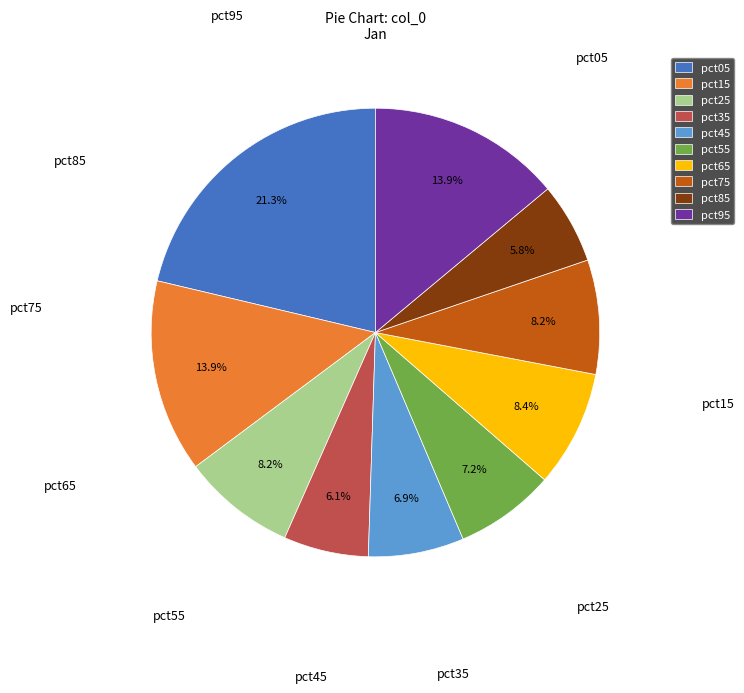

What percentage is the pct85 slice, to the nearest percent?

6%